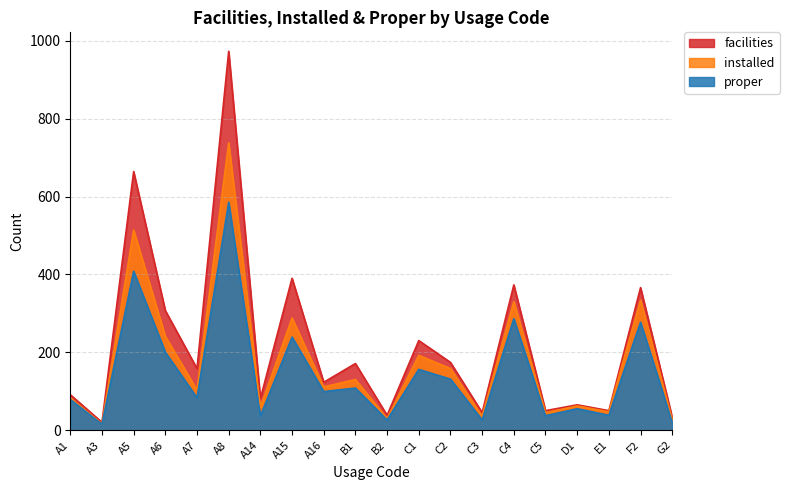

What is the sum of the facilities values at A1 and A15?

481